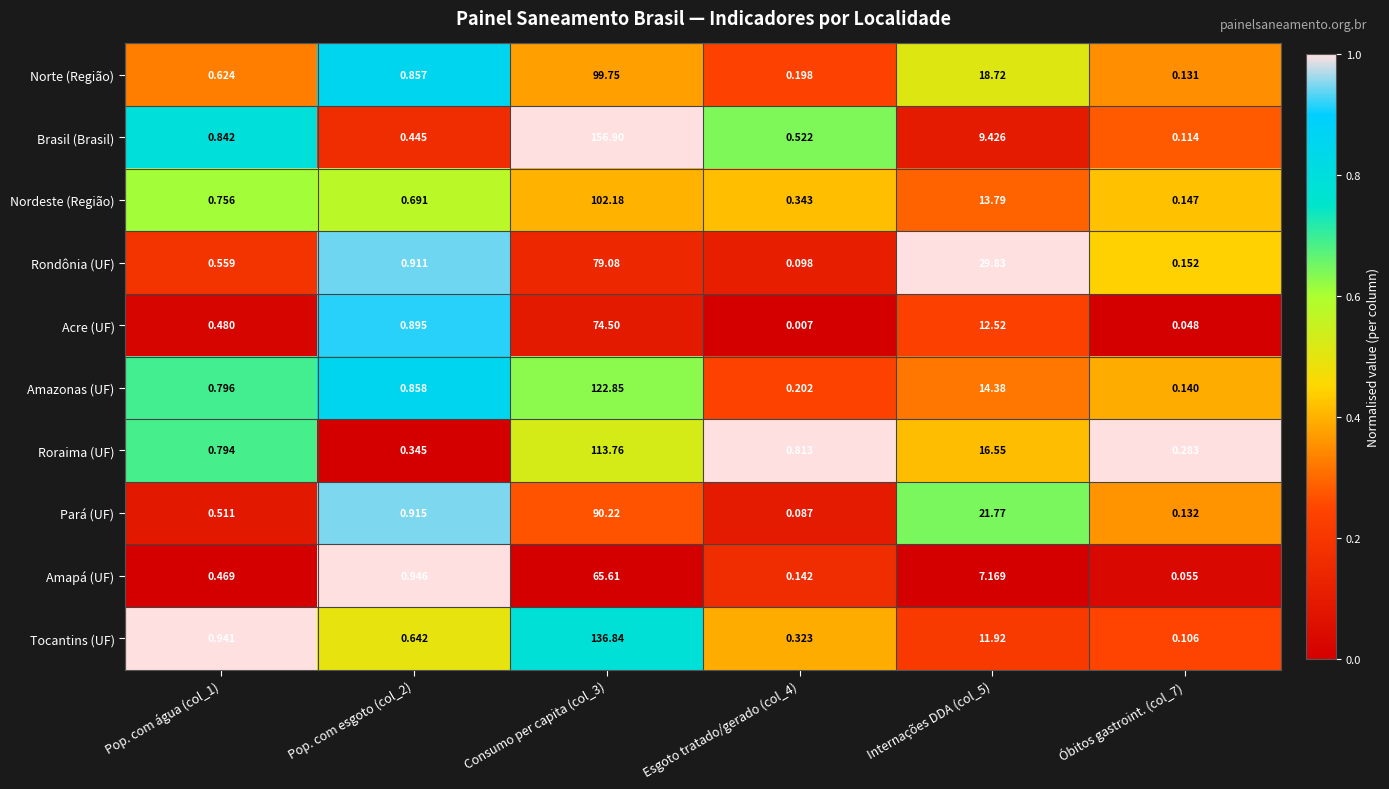

Rank the series at Pop. com esgoto (col_2) from highest to lowest value.

Amapá (UF), Pará (UF), Rondônia (UF), Acre (UF), Amazonas (UF), Norte (Região), Nordeste (Região), Tocantins (UF), Brasil (Brasil), Roraima (UF)